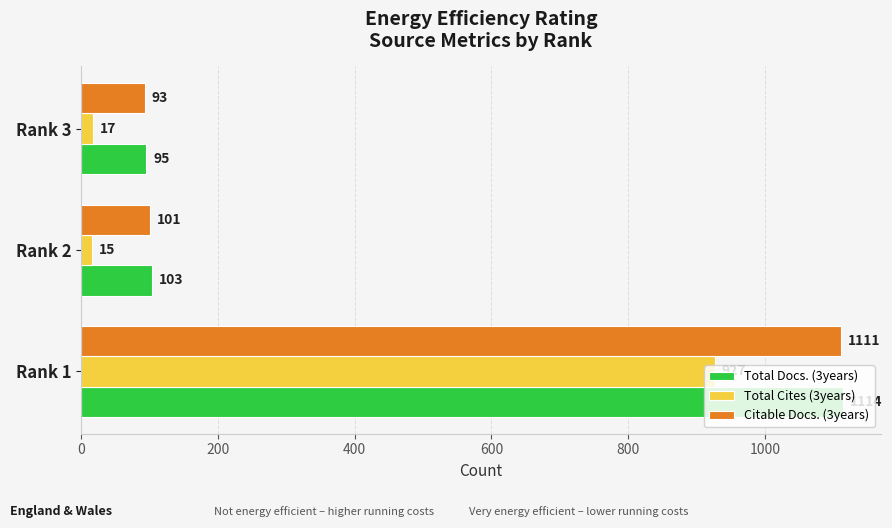

Read the Total Docs. (3years) value at Rank 1, to the nearest 100.

1100